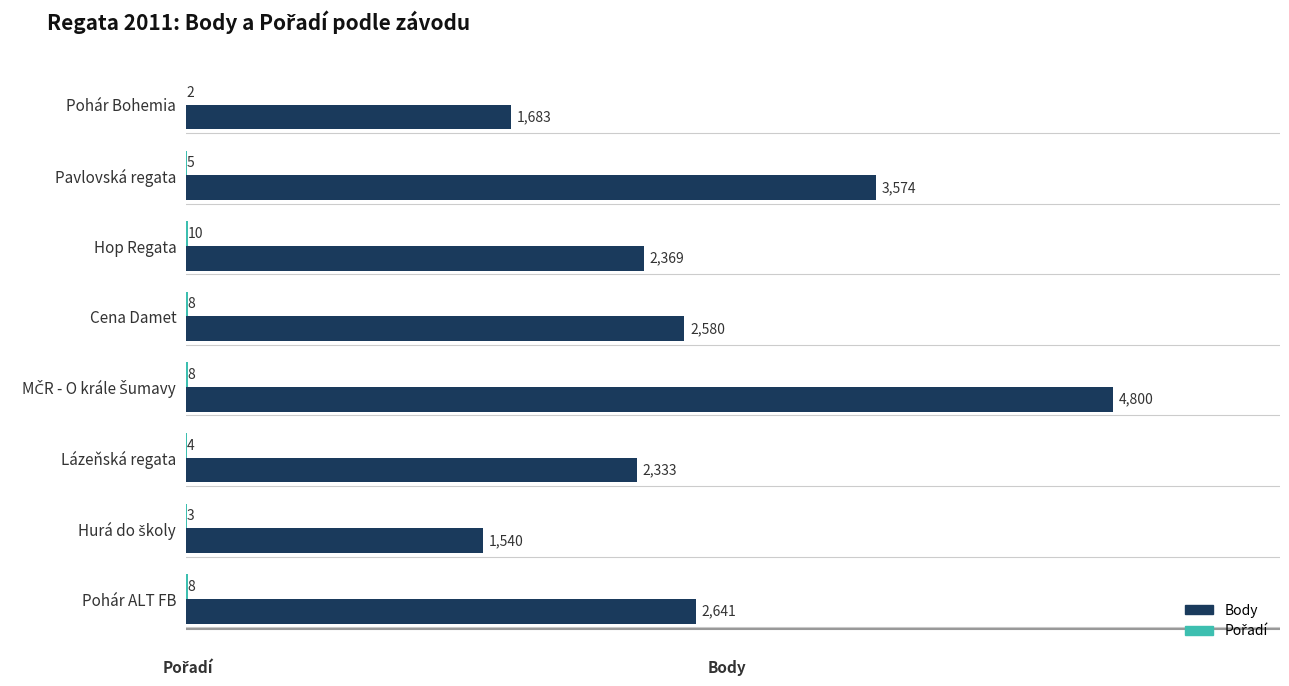

The Body series shows 2641 at Pohár ALT FB. True or false?

True